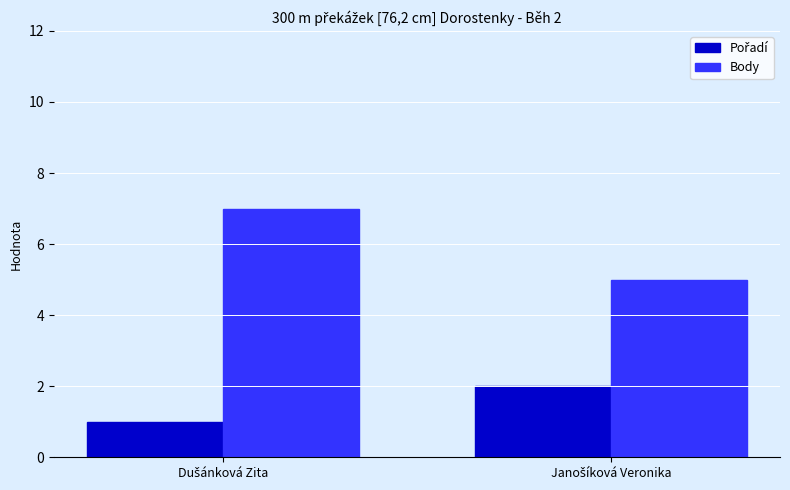

What is the minimum value for Body?

5